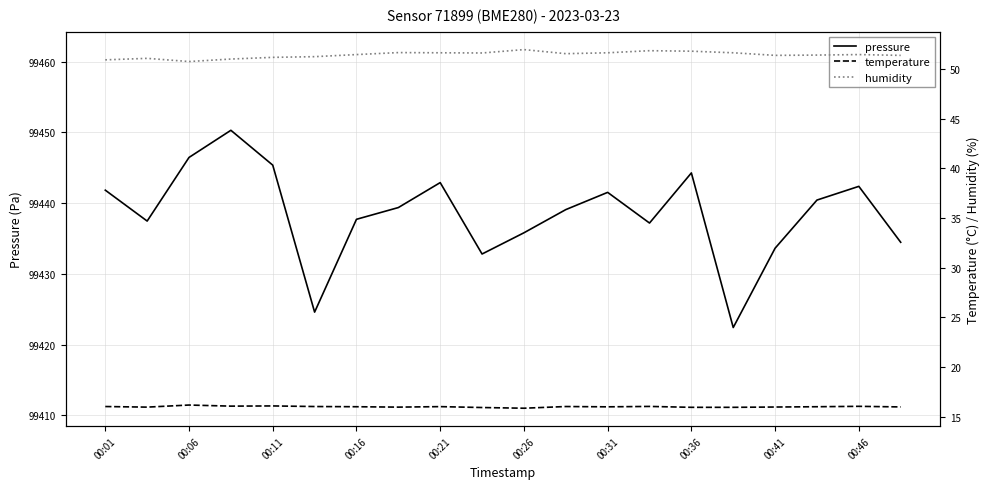

True or false: pressure and humidity cross at least once.

False